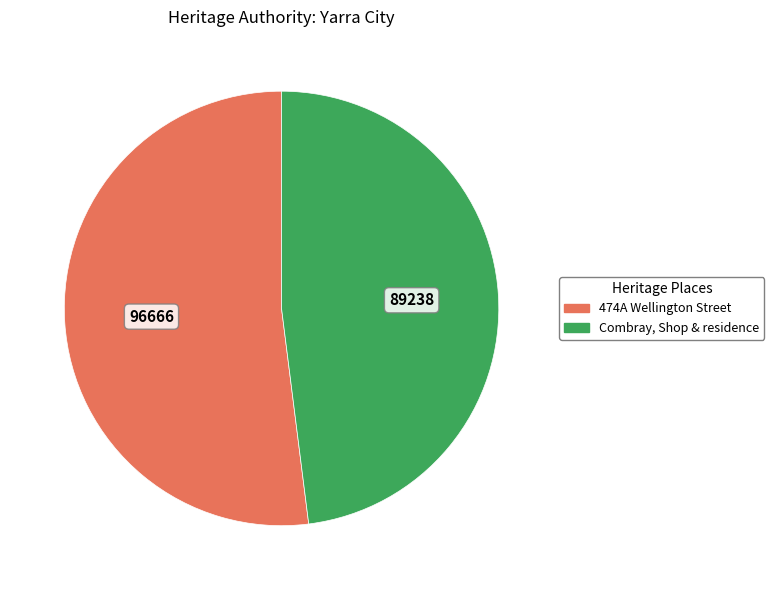

What is the smallest slice in the pie chart?

Combray, Shop & residence